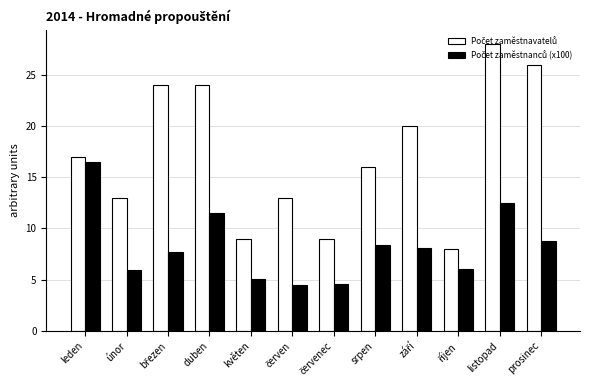

What is the maximum value shown in the chart?

28.0